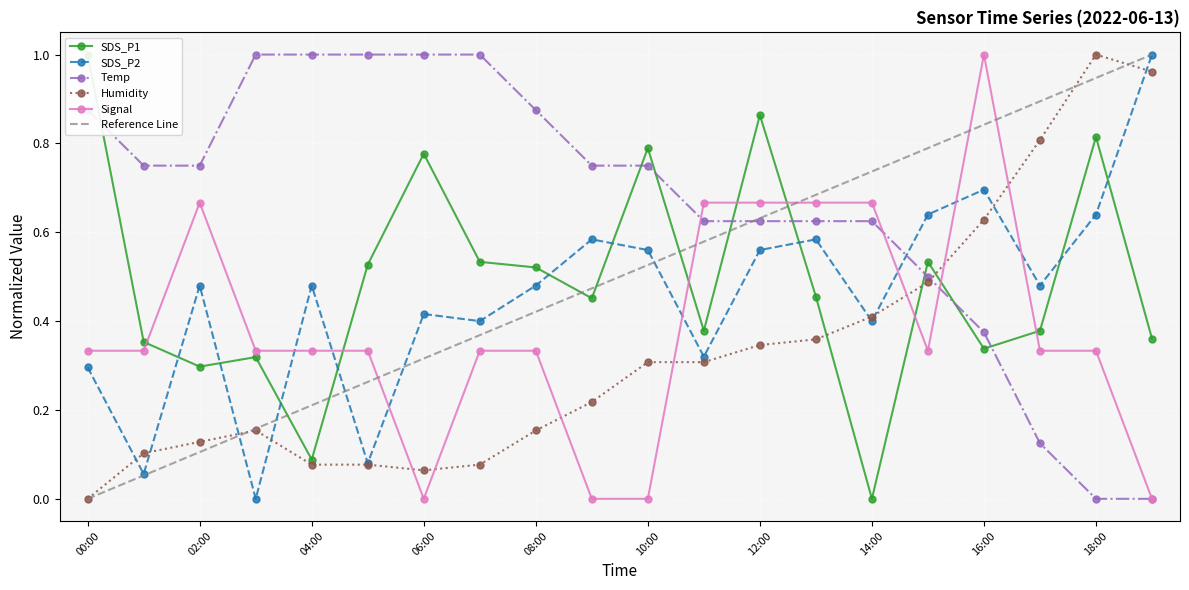

What is the difference between the maximum and minimum values in the SDS_P2 series?

1.0